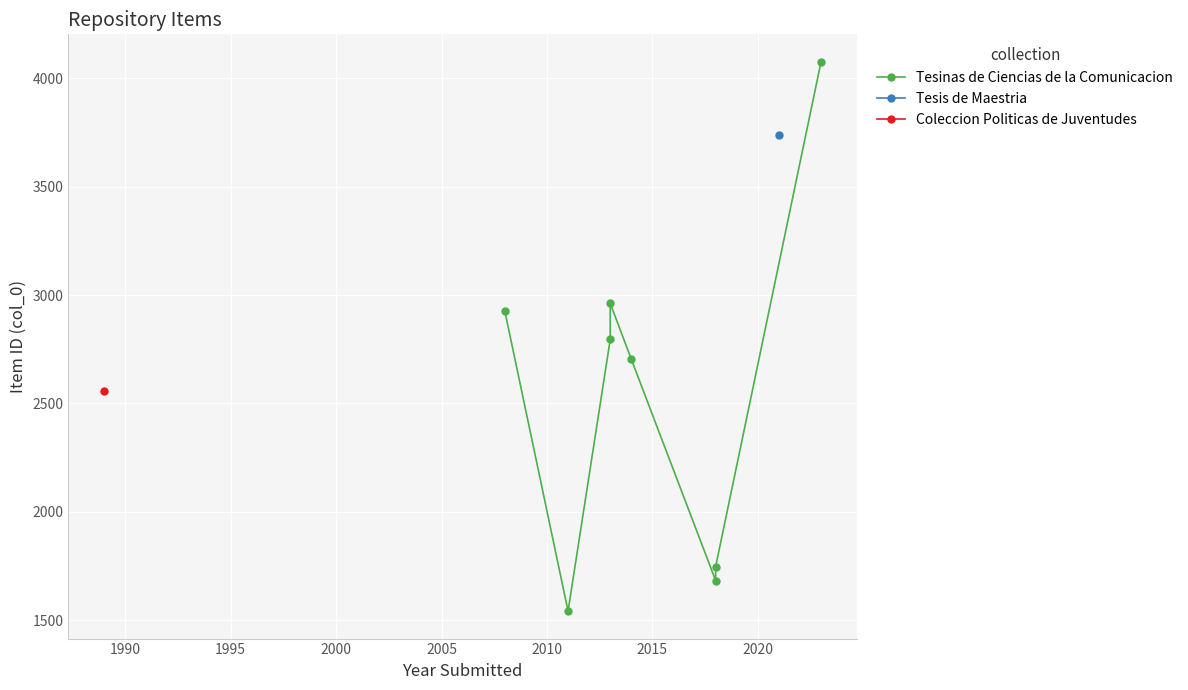

What is the value of the 1st point from the left?

2926